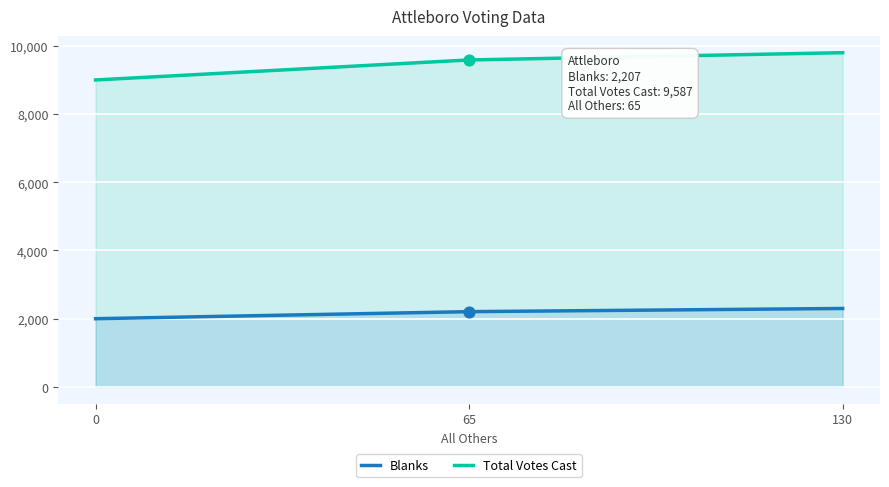

At how many categories does at least one series exceed 3031?

3